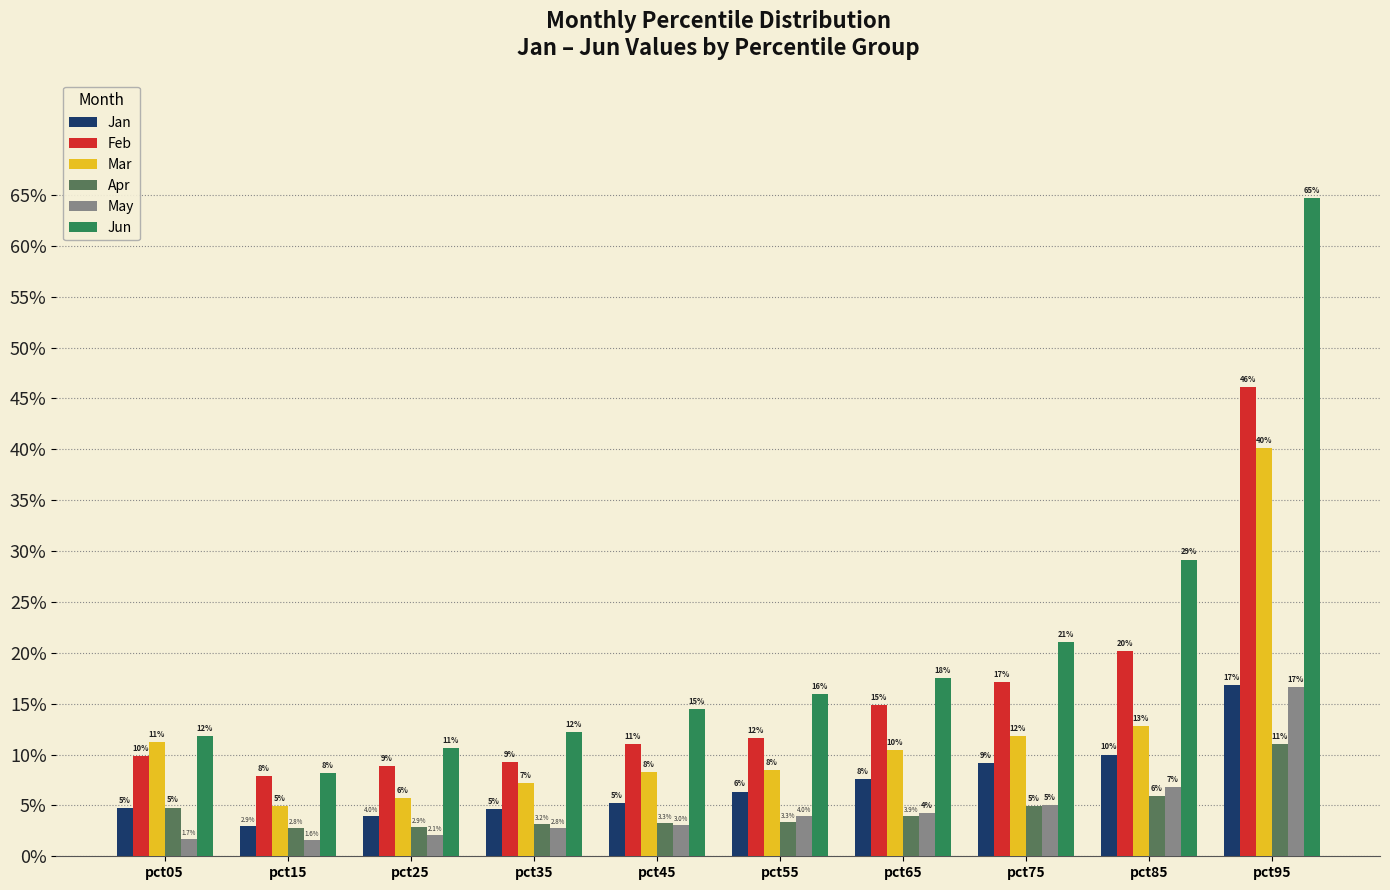

What is the sum of all May values?

0.5